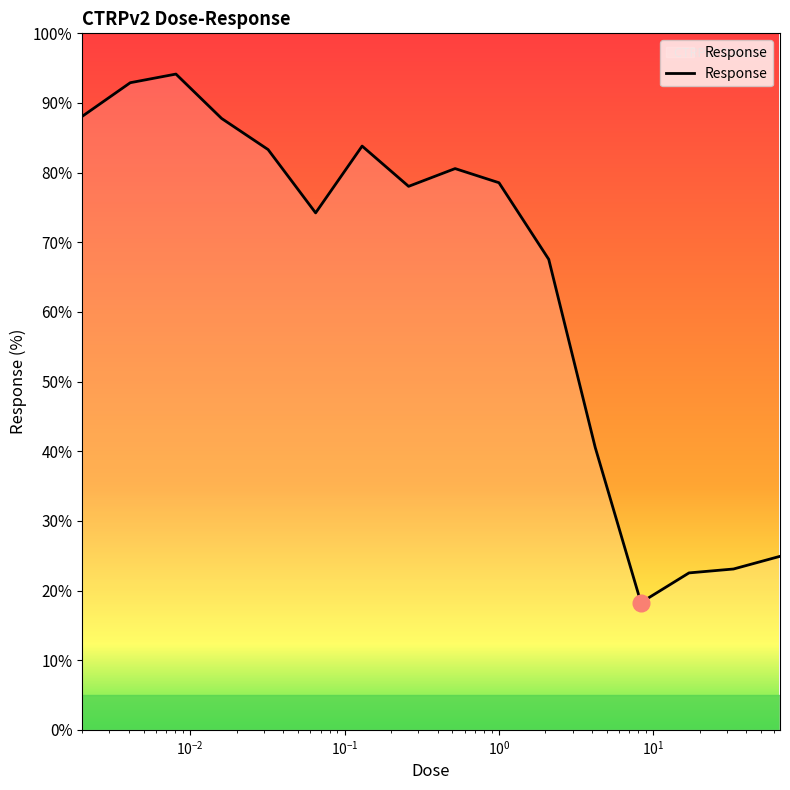

What is the sum of all values?

1038.3